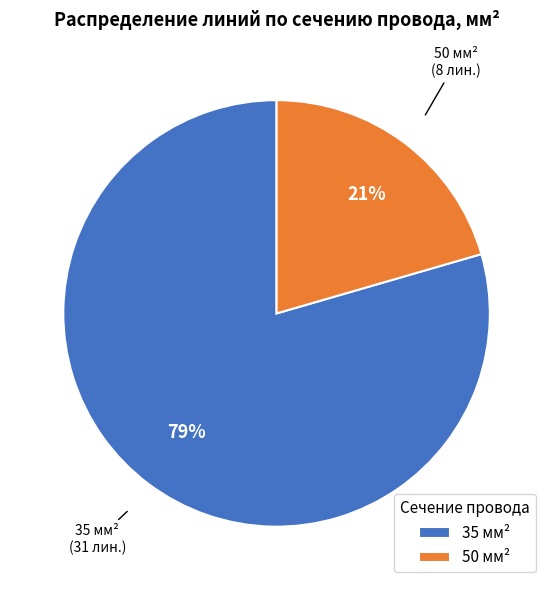

Approximately how many times larger is the value at 50 compared to 35?

0.3